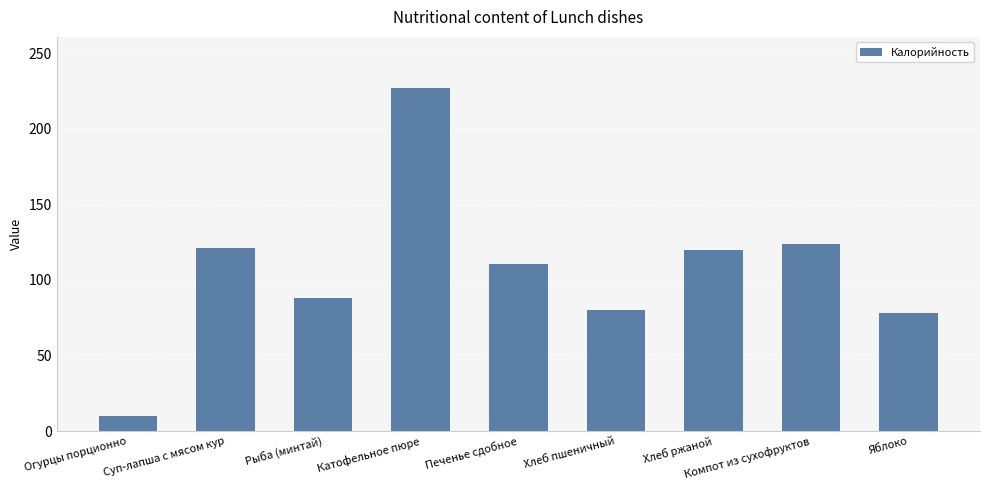

The chart shows a value of 180.5 at Суп-лапша с мясом кур. True or false?

False